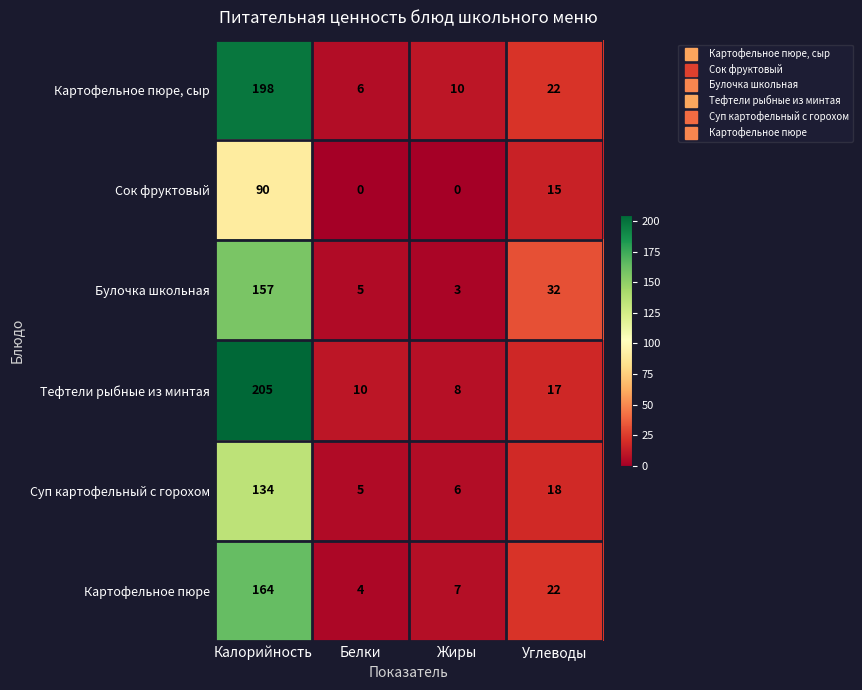

True or false: Сок фруктовый has a value of 21 at Углеводы.

False